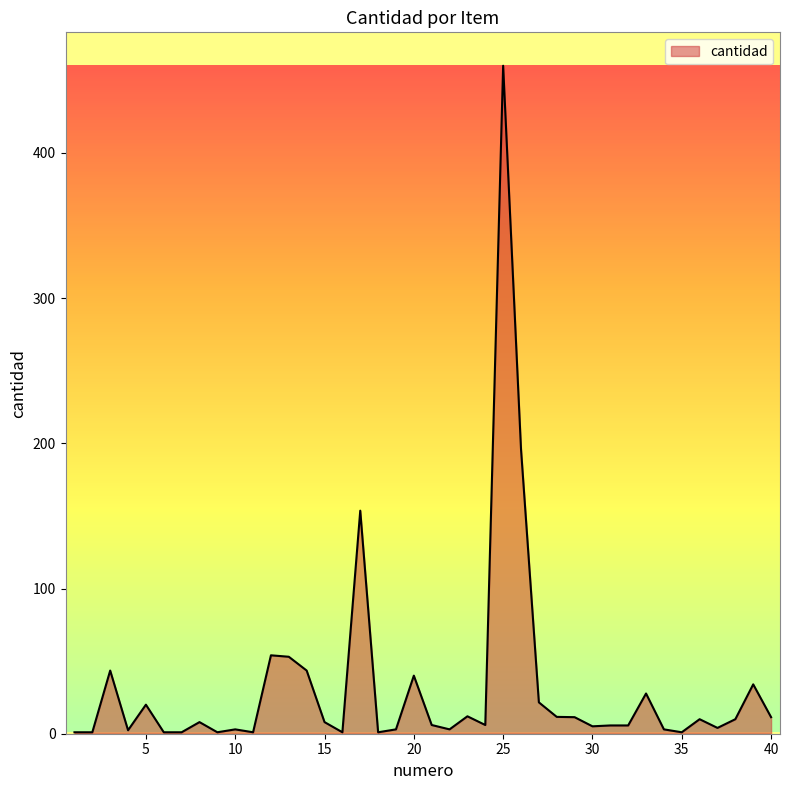

What is the difference between the maximum and minimum values?

459.0